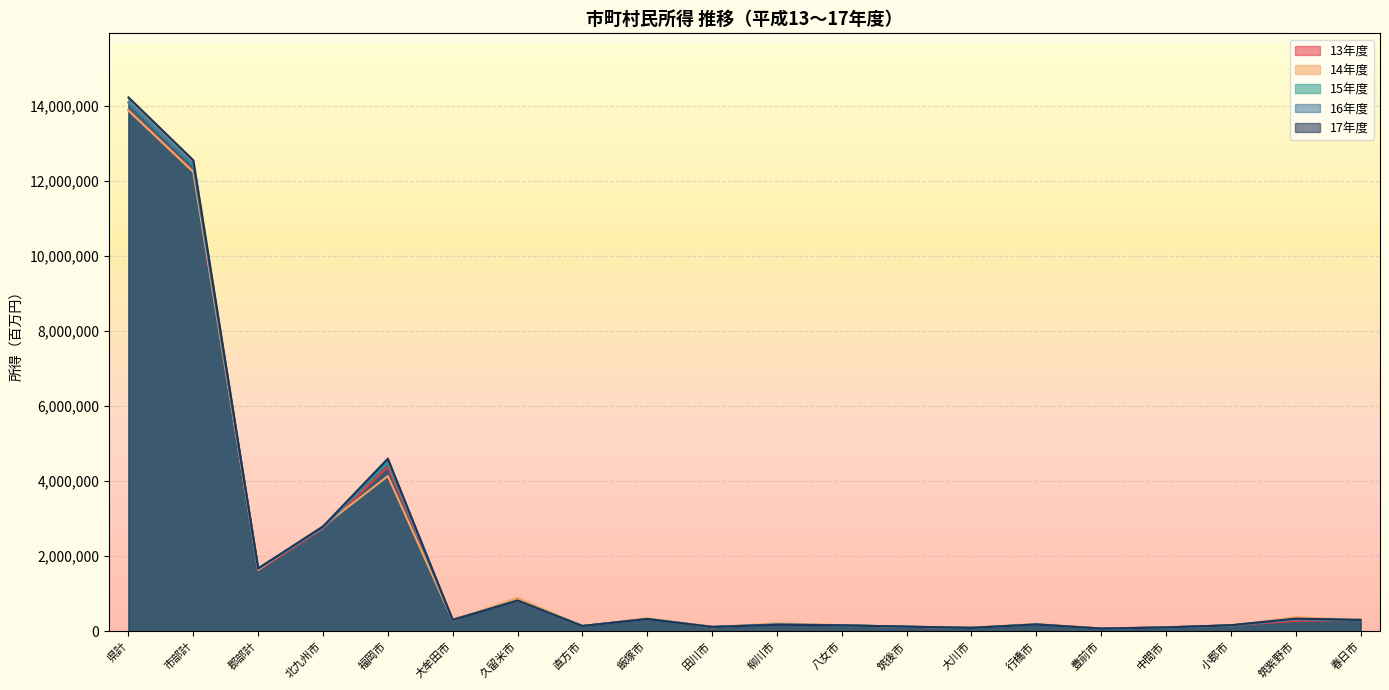

Reading left to right, extract all data points from this chart.

13年度: 13884548	12258297	1626251	2733639	4380584	315748	809935	141332	327596	123411	179658	160686	119937	96256	182772	74247	107985	157075	276820	305452
14年度: 13872459	12234512	1637946	2796829	4134742	288724	890372	137197	349298	104180	213442	163517	119945	92807	199379	71702	104844	156201	374403	301053
15年度: 14077853	12408270	1669583	2758913	4490397	299770	820530	140334	331059	115341	183267	159386	121816	92442	184161	70918	103249	156838	327085	298251
16年度: 14093240	12428412	1664828	2756775	4549182	298398	816920	141402	326226	114560	179328	159984	122888	90715	183045	71769	102055	157689	313677	297942
17年度: 14221627	12545994	1675632	2793485	4598244	298915	819015	139771	326559	112848	174308	158054	123745	89788	181338	70700	102512	161615	336290	303929